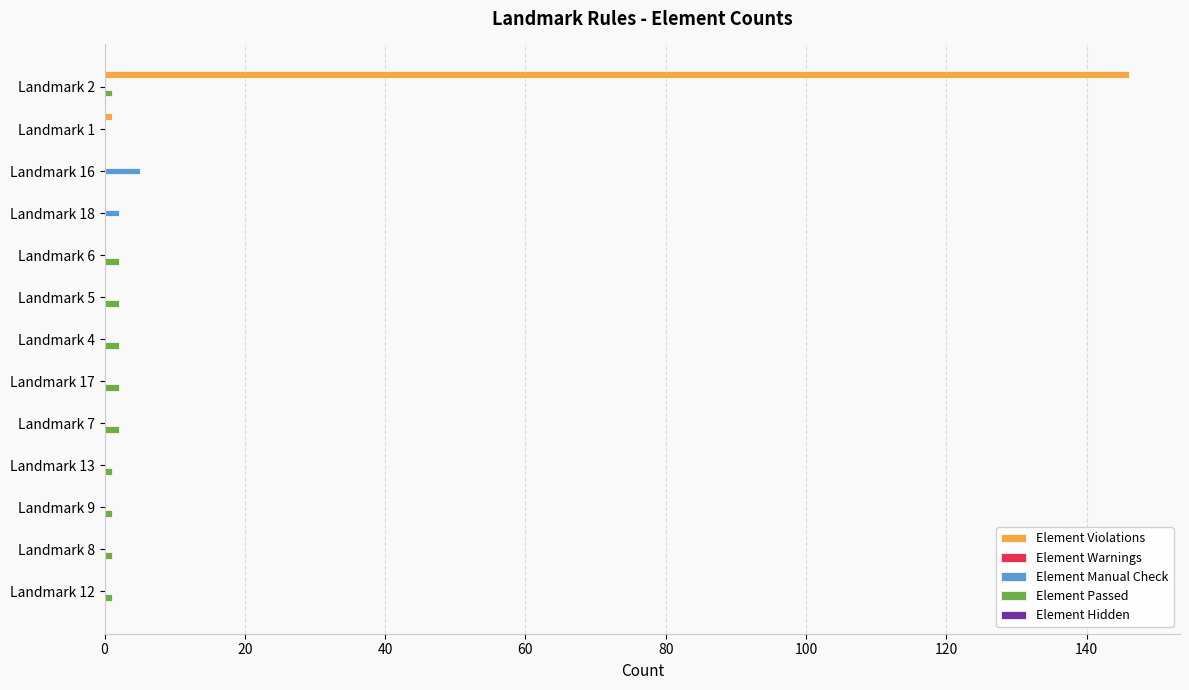

What is the maximum value for Element Manual Check?

5